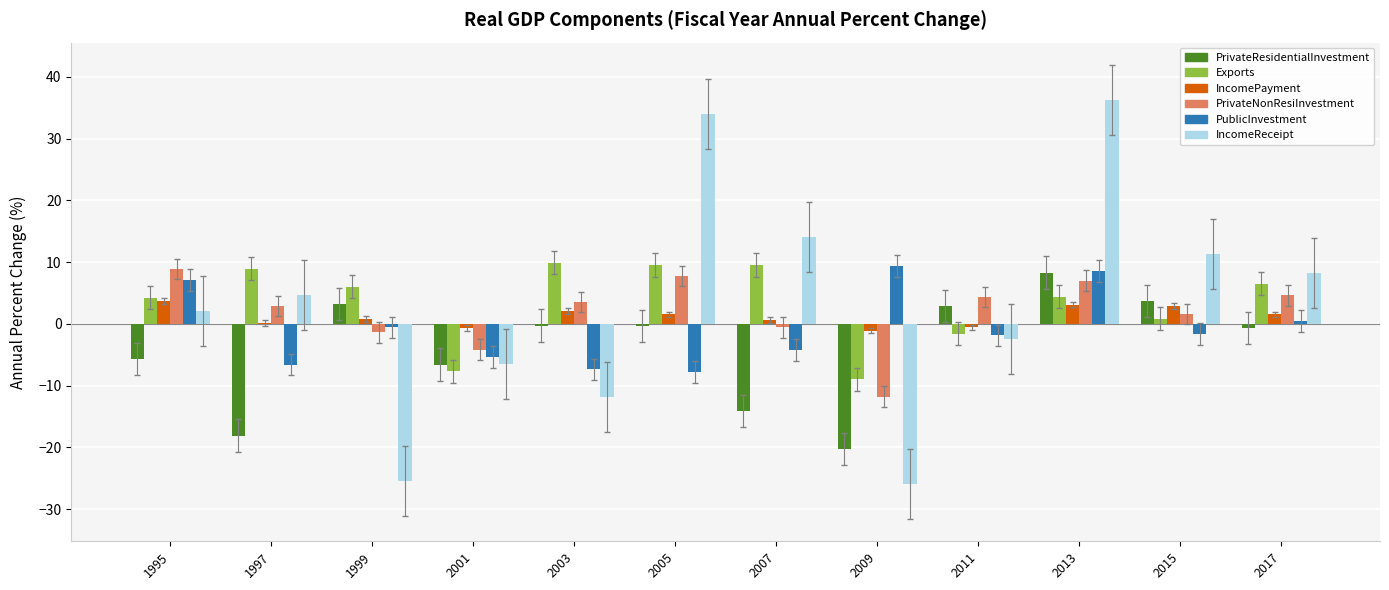

How many distinct data groups are displayed?

6